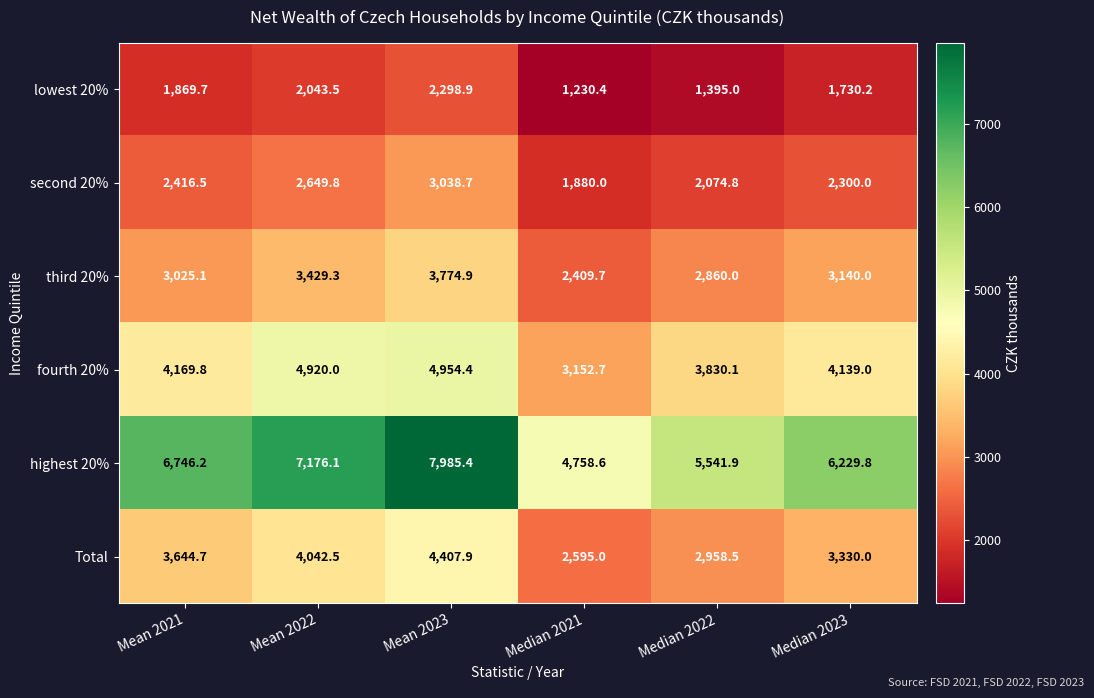

Which series has the widest spread of values?

highest 20%